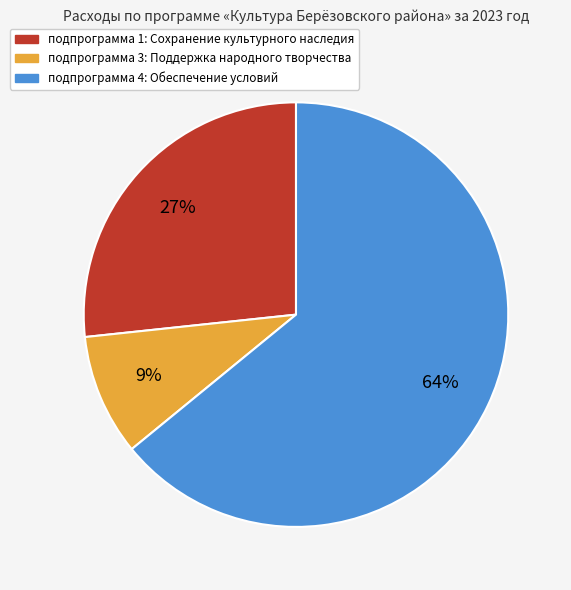

To the nearest percent, what percentage of the pie is подпрограмма 3: Поддержка народного творчества?

9%